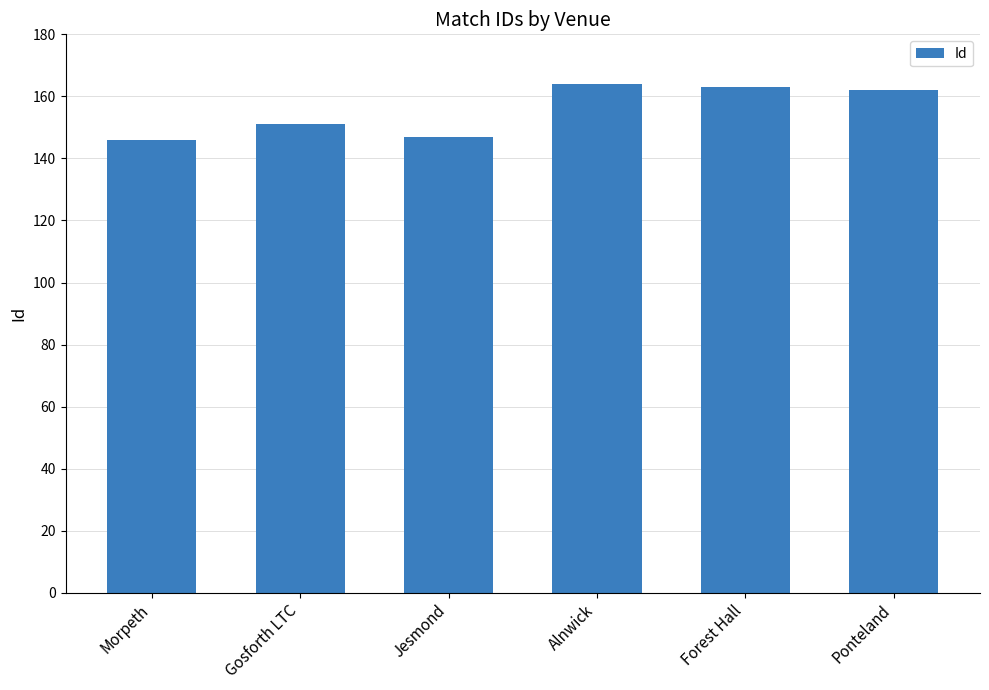

What is the sum of the values at Morpeth and Alnwick?

310